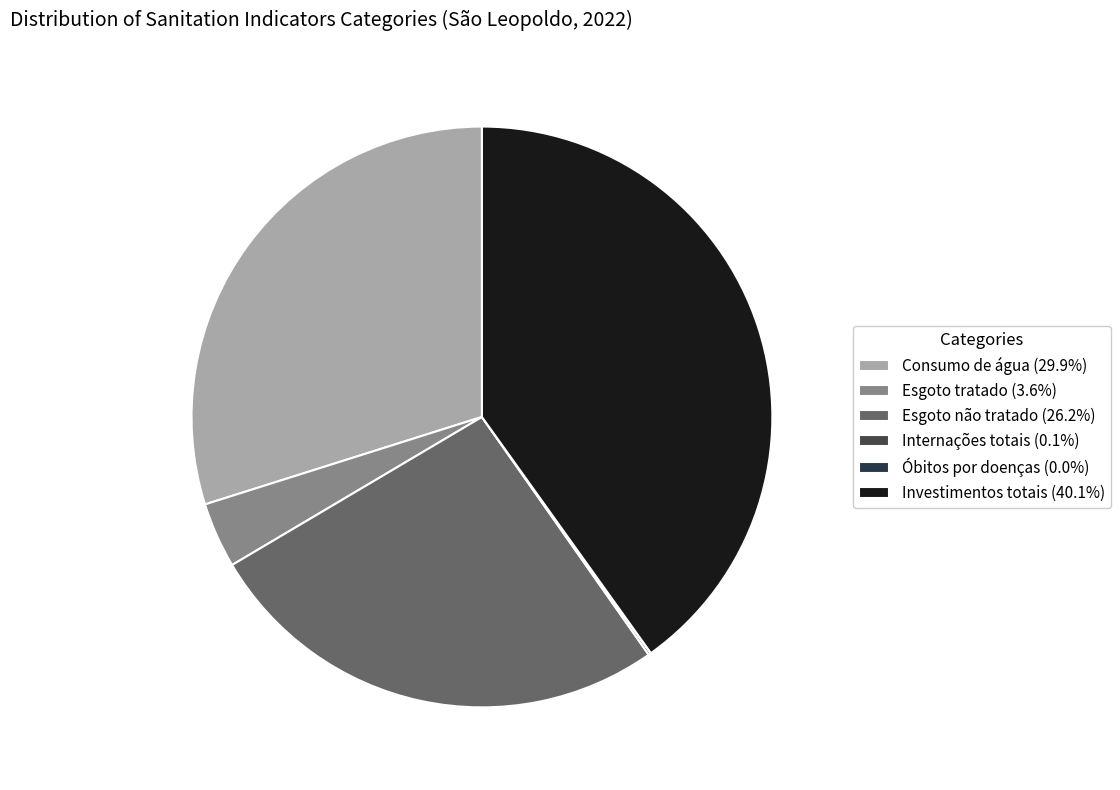

Is there any slice that represents more than half of the pie?

No